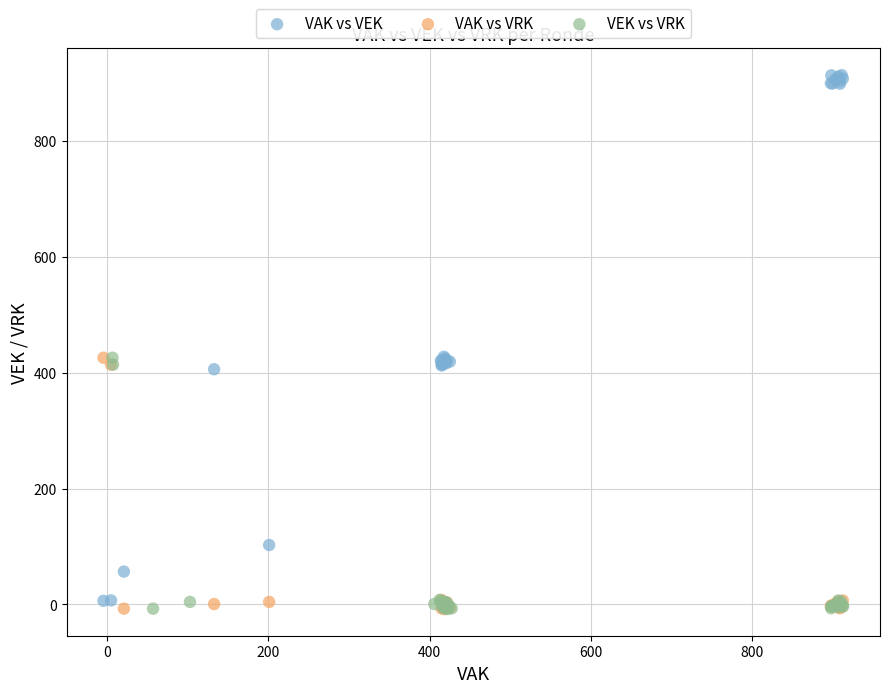

Which series reaches the maximum Y coordinate?

VAK vs VEK